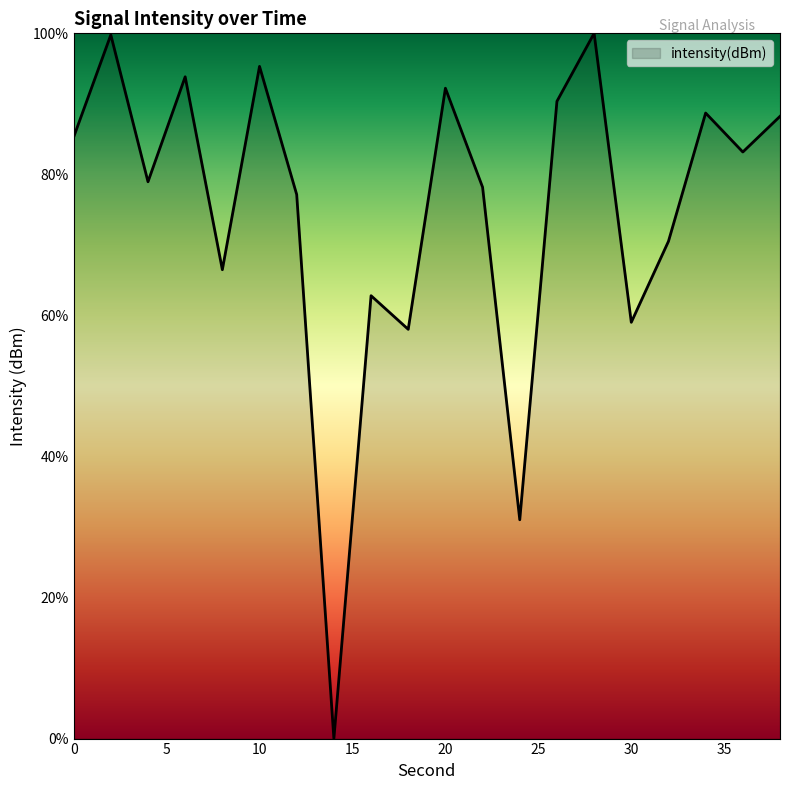

What is the greatest value displayed?

100.0